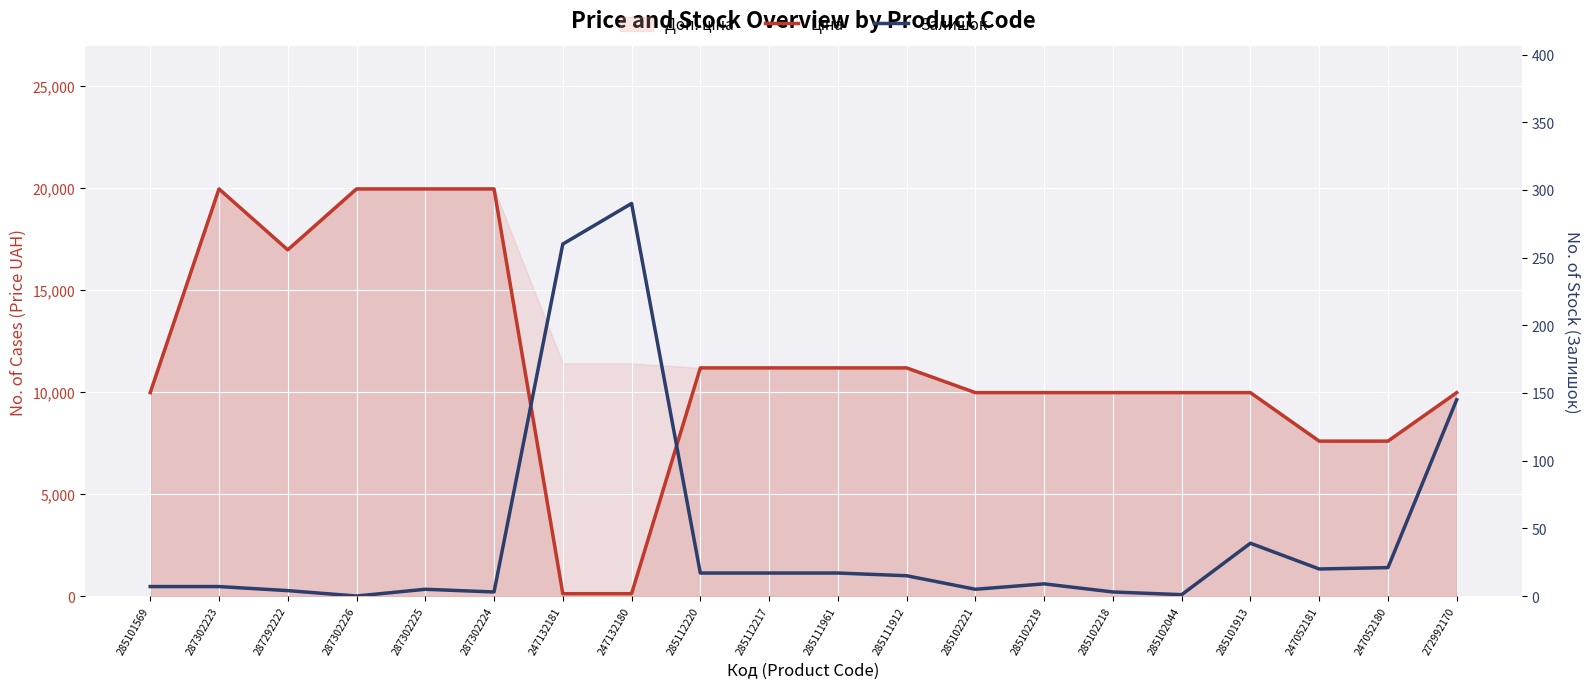

Where do Залишок and Ціна first cross each other?

287302224 and 247132181